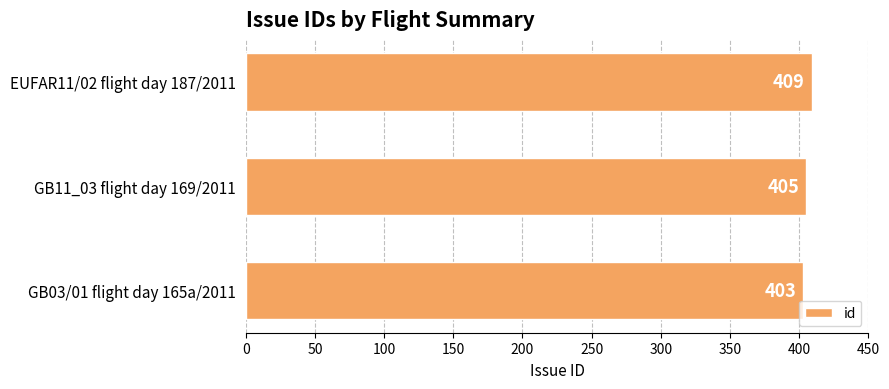

What is the change in value from GB11_03 flight day 169/2011 to EUFAR11/02 flight day 187/2011?

+4